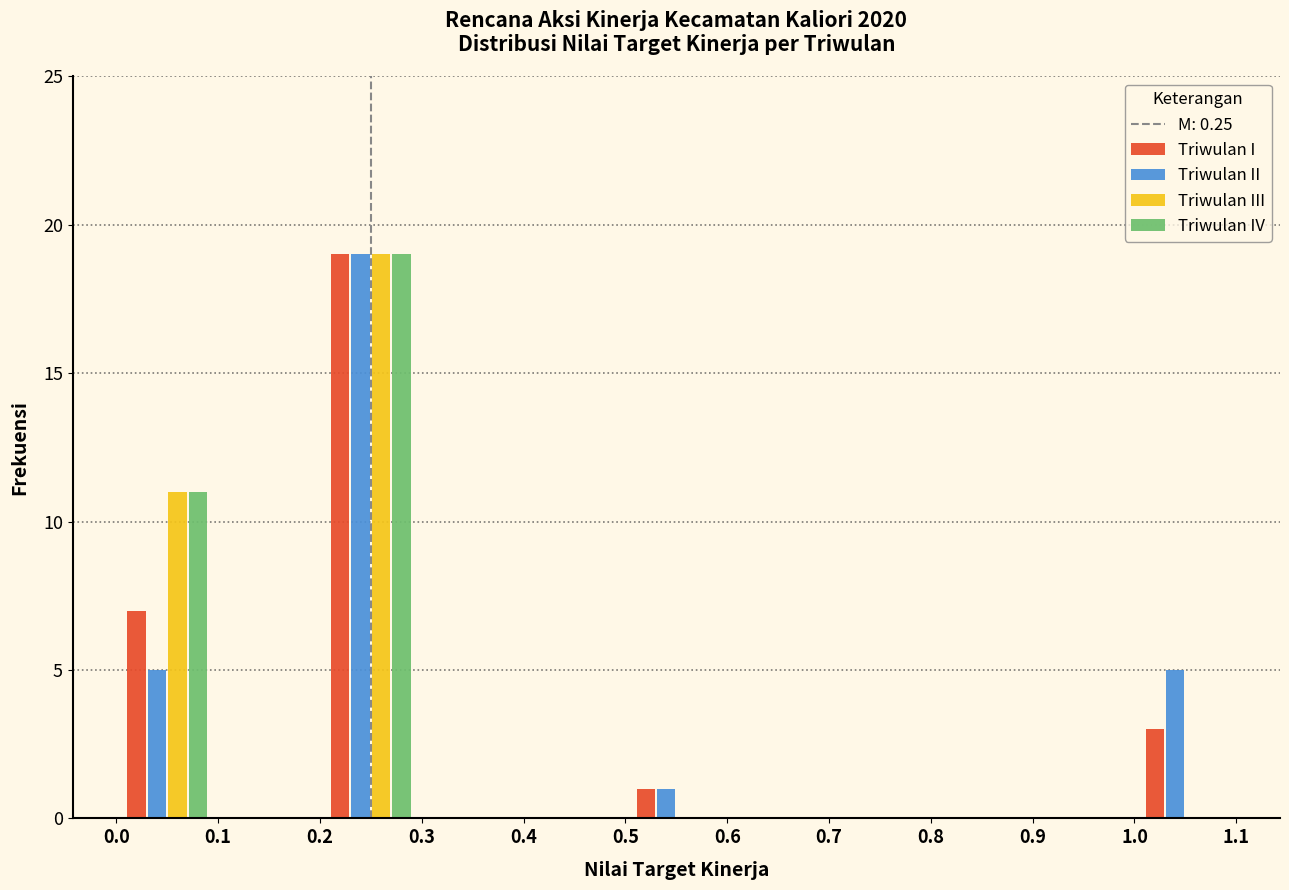

What is the height of the Triwulan II bar covering 0.5 to 0.6 on the x-axis? The values are not printed on the chart, so give them approximately, as read against the axis.

1